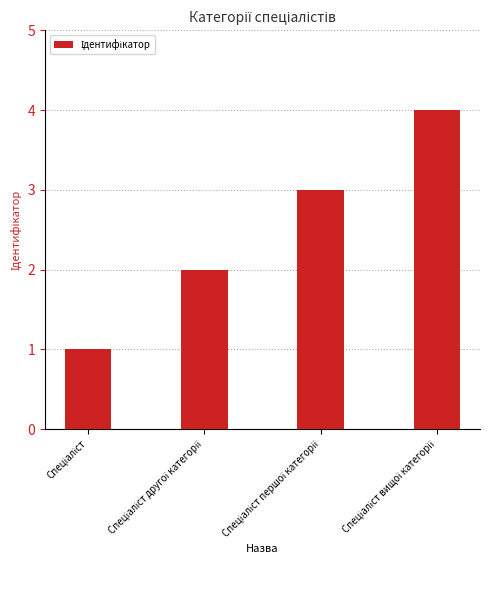

What is the difference between the maximum and minimum values?

3